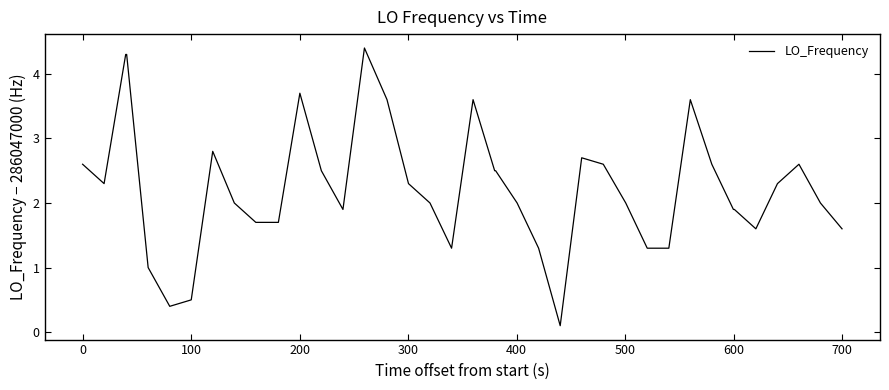

What is the difference between the maximum and minimum values?

4.3